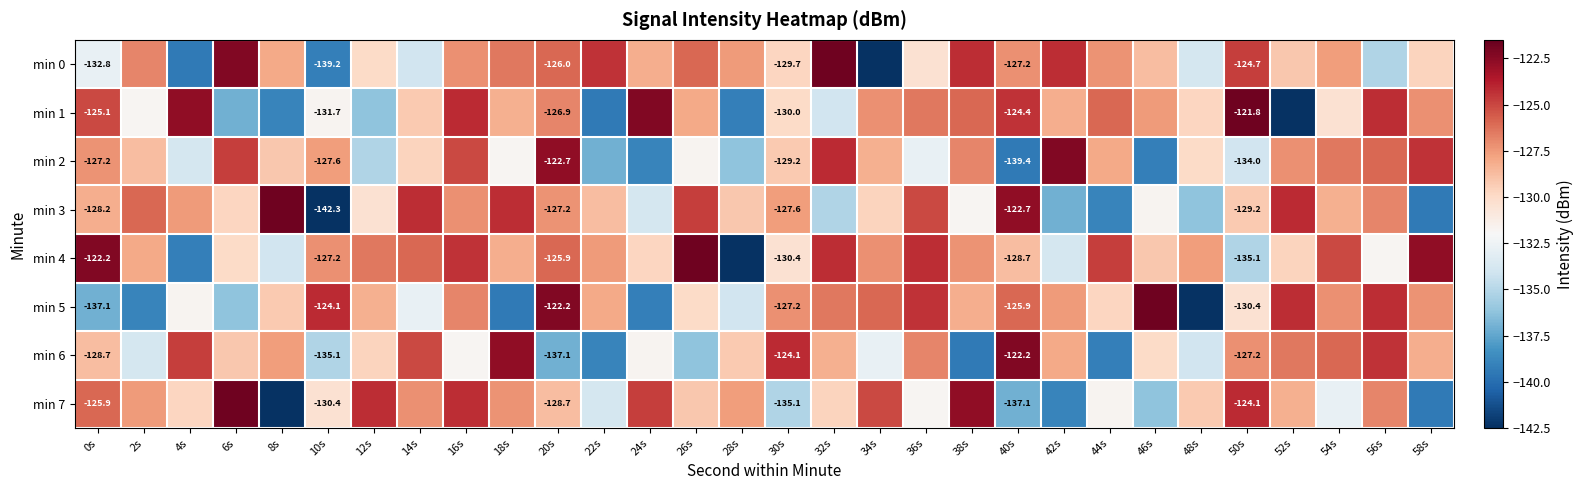

At which label is min 4 closest to -132?

56s